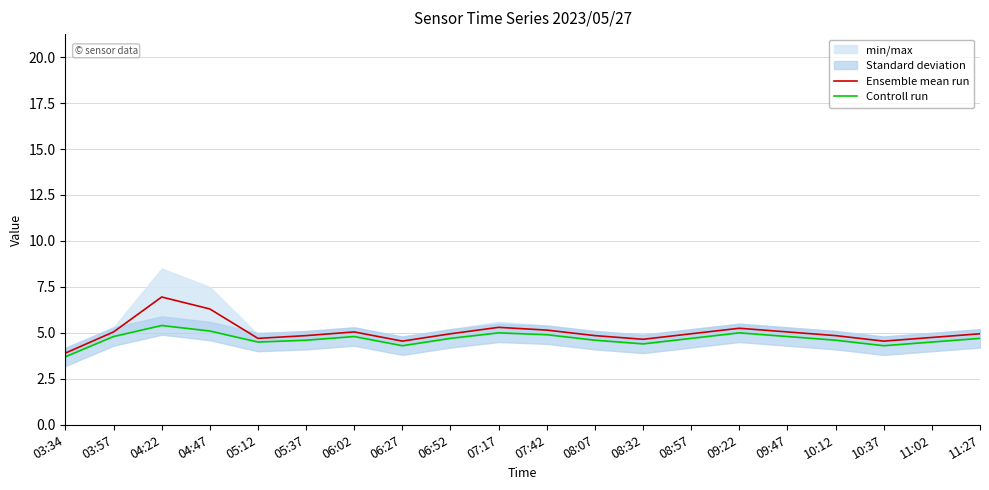

What is the difference between the highest and lowest values at 10:37?

0.2